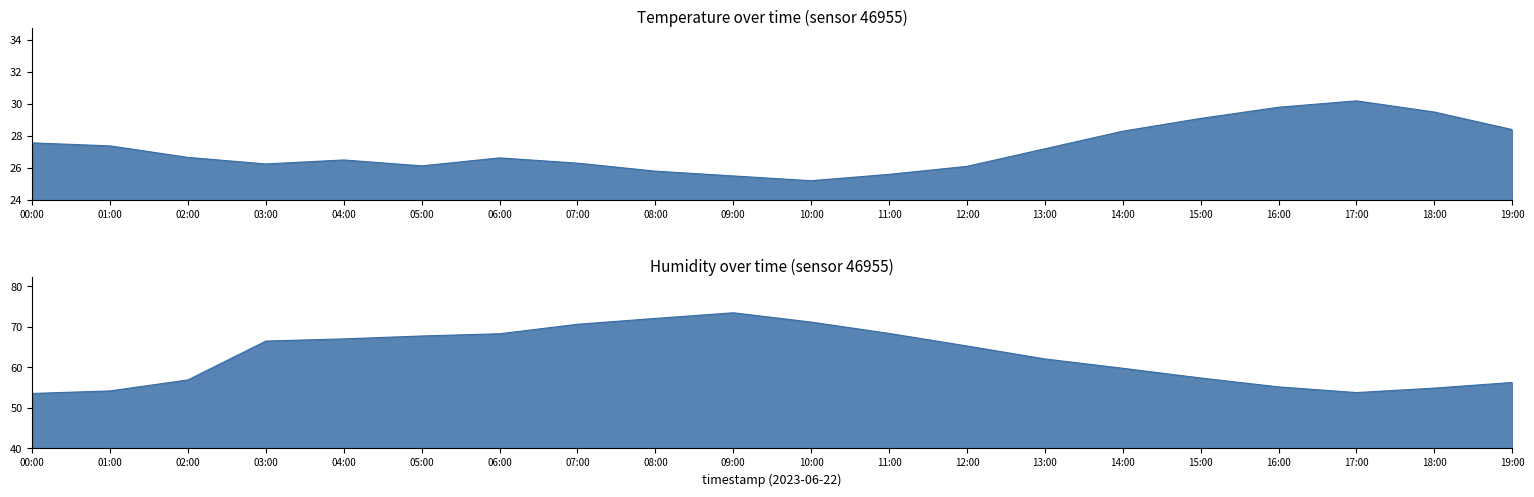

True or false: humidity and temperature intersect in this chart.

False